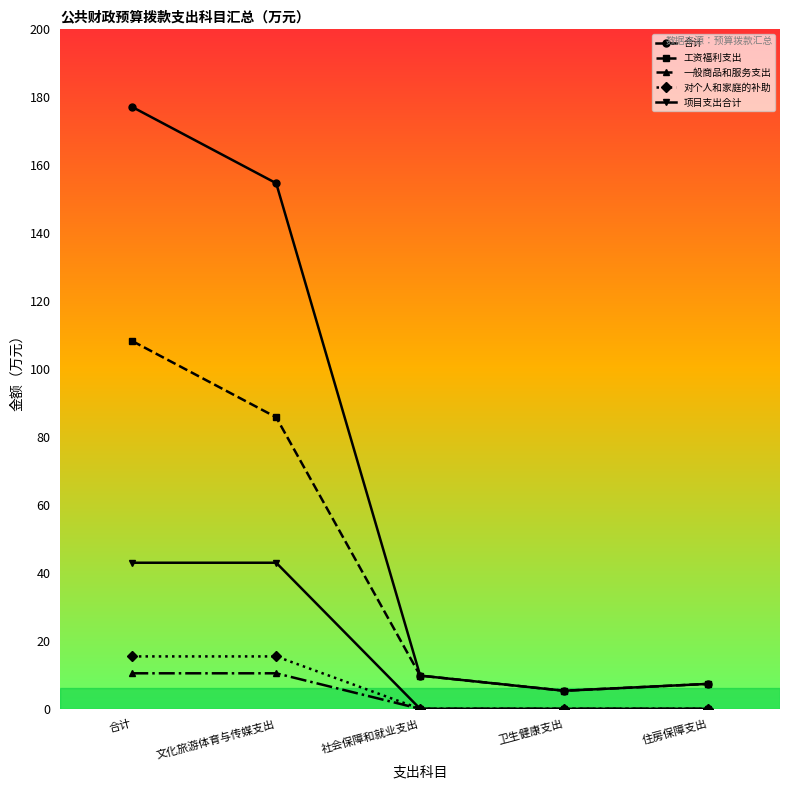

Which series has the largest total across all categories?

合计